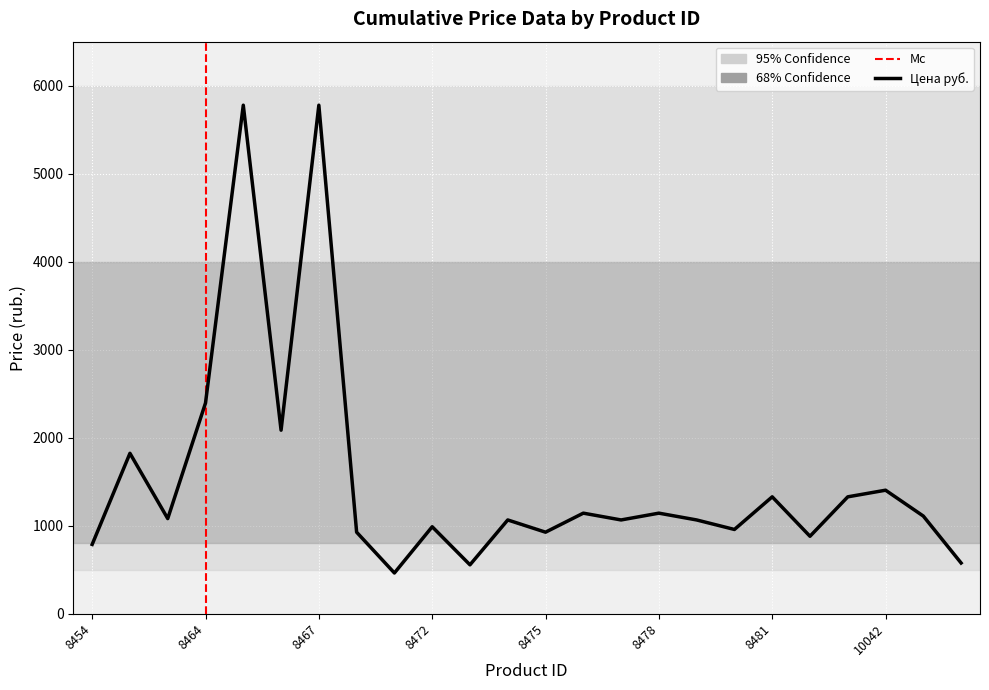

What is the greatest value displayed?

5778.3